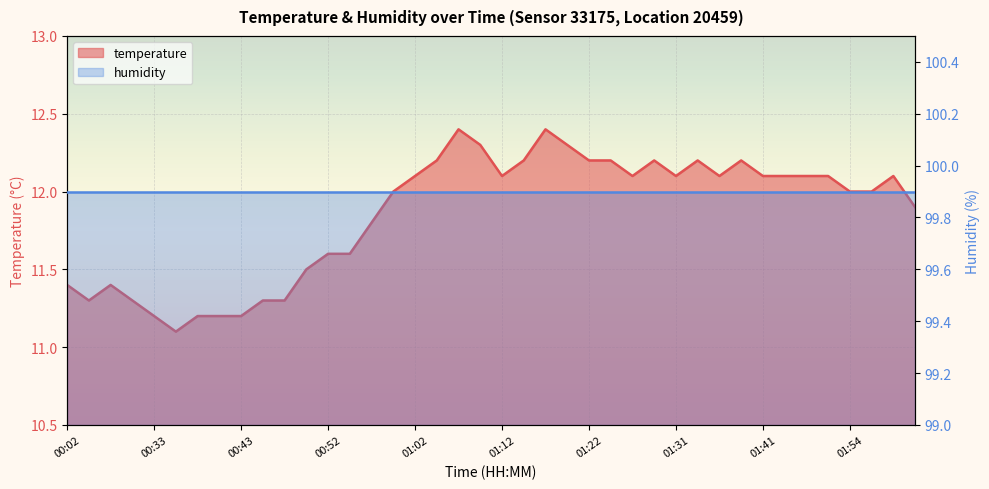

How many interior local valleys (lower than both neighbors) does the data have?

6